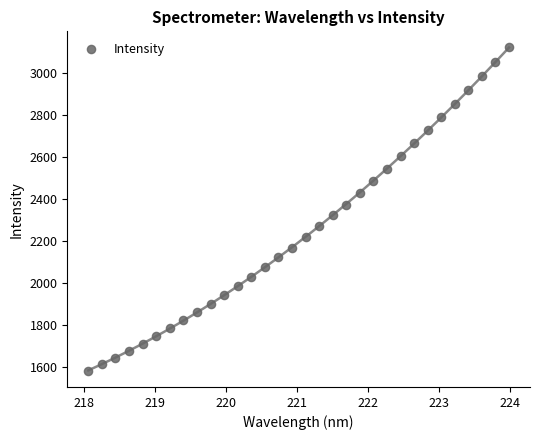

What is the range of Y values (max minus min)?

1539.5